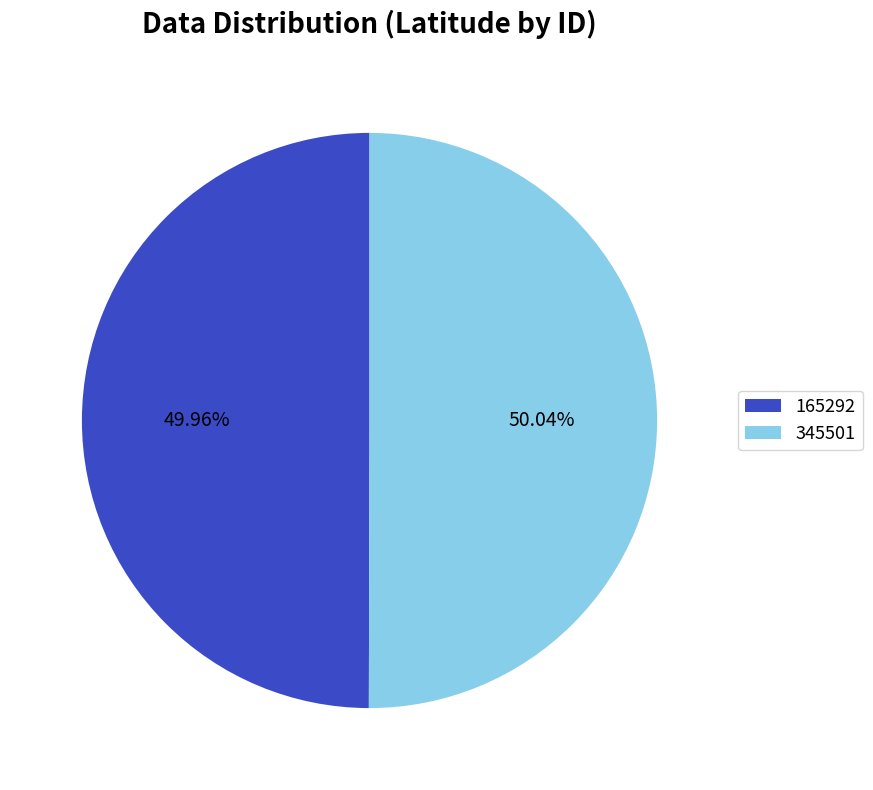

To the nearest percent, what percentage of the pie is 345501?

50%